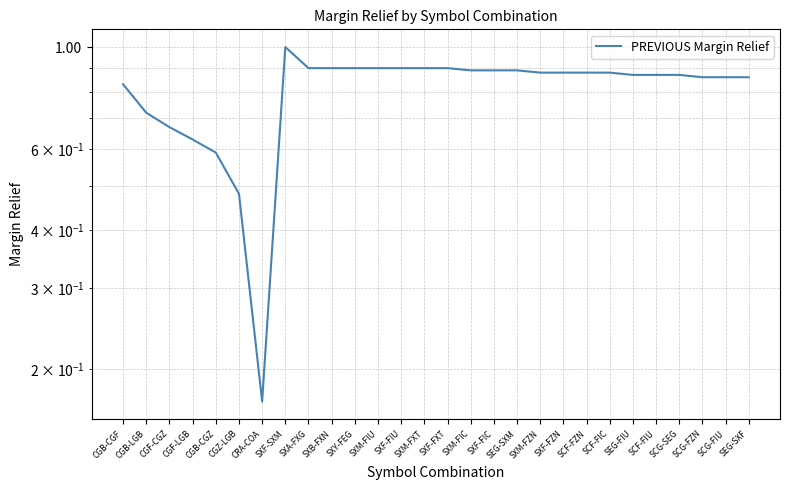

What is the average value?

0.8